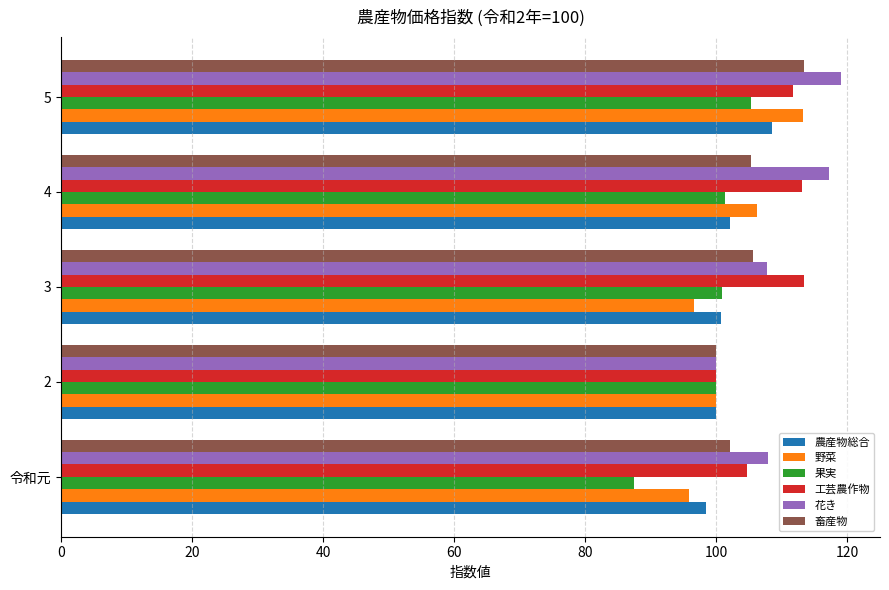

True or false: 工芸農作物 has a value of 104.7 at 令和元.

True